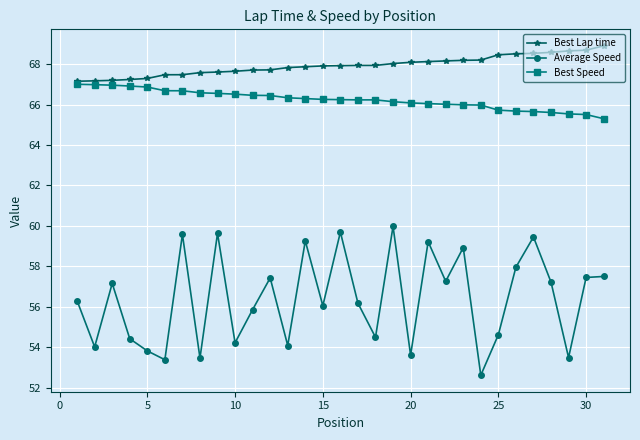

Which series has the largest range (max minus min)?

Average Speed